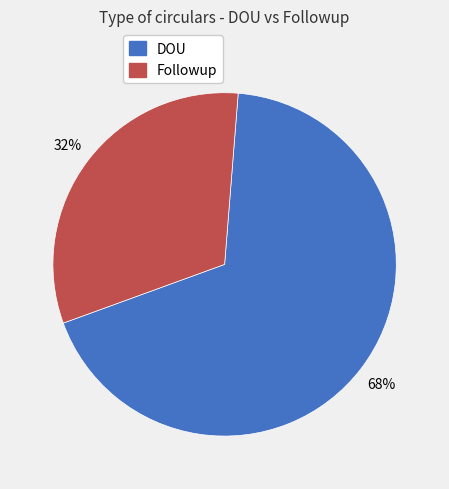

Does any single category account for the majority?

Yes